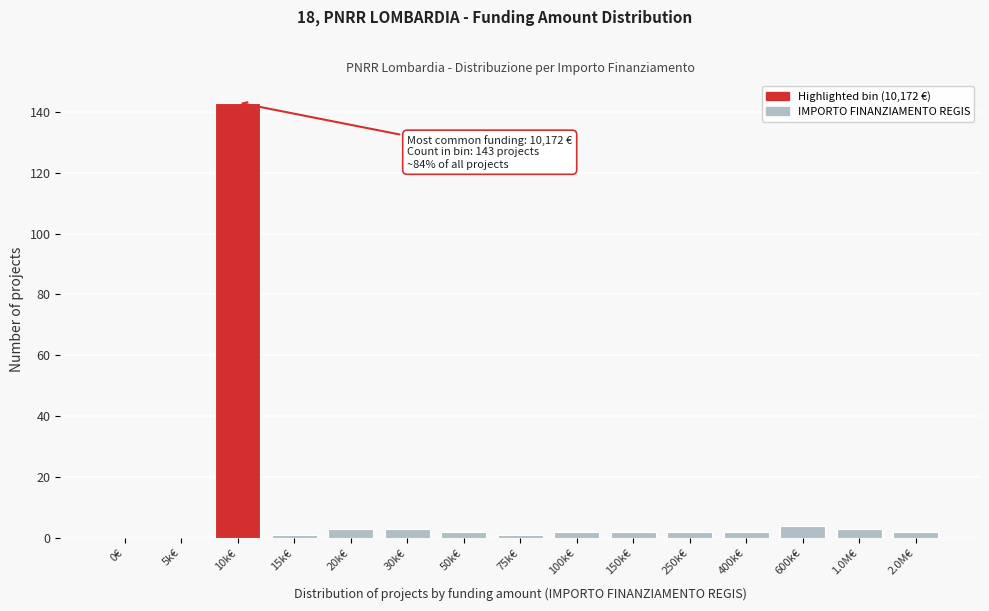

Reading right to left, extract all data points from this chart.

2.0M€=2	1.0M€=3	600k€=4	400k€=2	250k€=2	150k€=2	100k€=2	75k€=1	50k€=2	30k€=3	20k€=3	15k€=1	10k€=143	5k€=0	0€=0